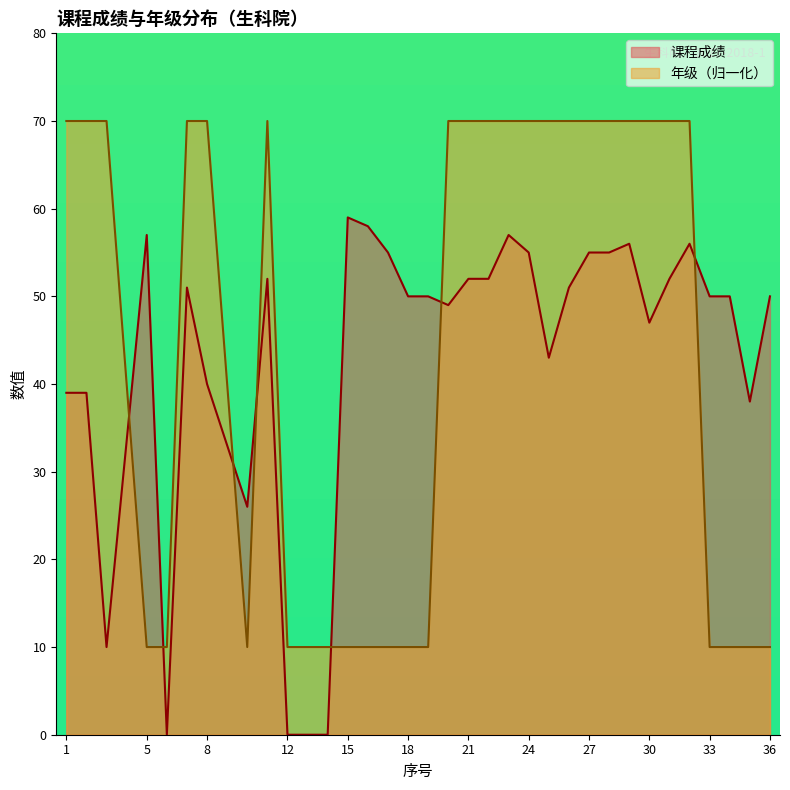

How many values in the 课程成绩 series exceed 50?

16